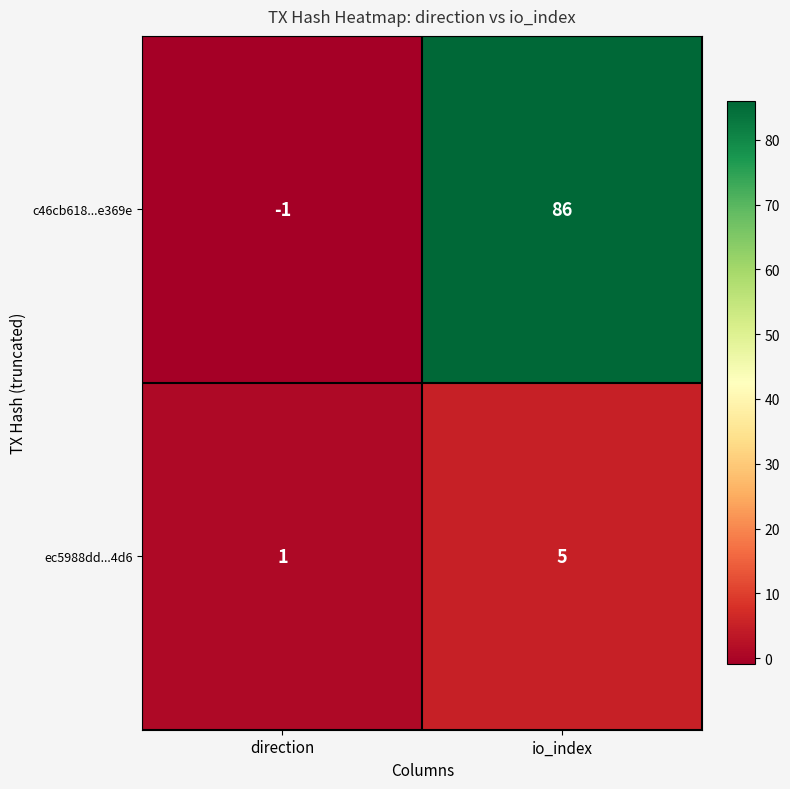

Rank the series by their maximum value, from highest to lowest.

c46cb618...e369e, ec5988dd...4d6